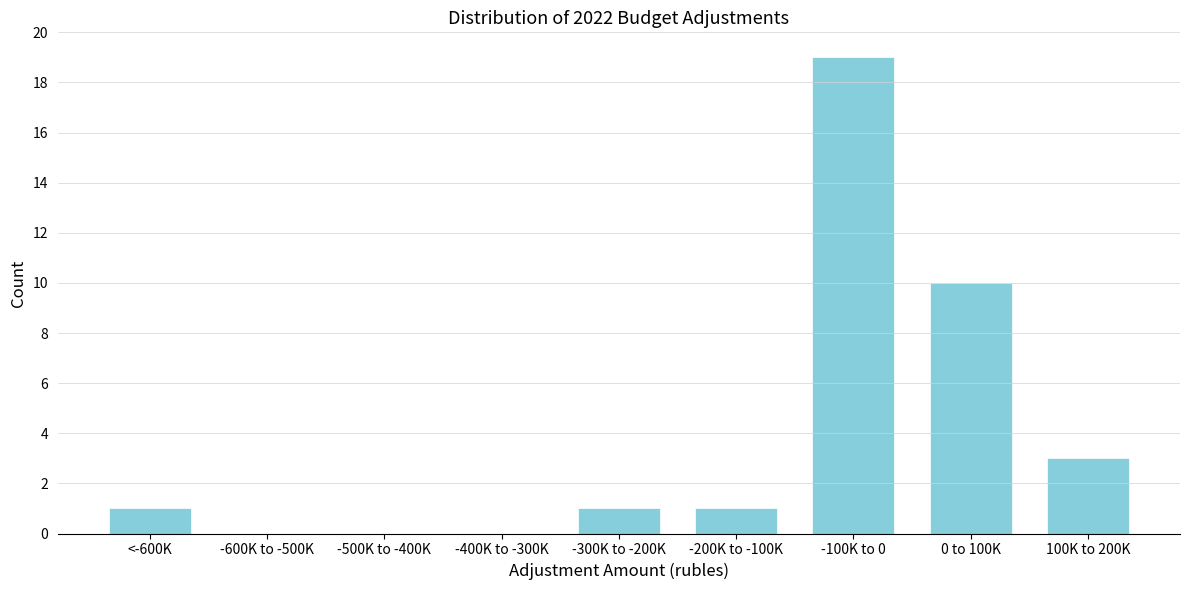

Reading left to right, list all the values displayed in this chart.

<-600K=1	-600K to -500K=0	-500K to -400K=0	-400K to -300K=0	-300K to -200K=1	-200K to -100K=1	-100K to 0=19	0 to 100K=10	100K to 200K=3